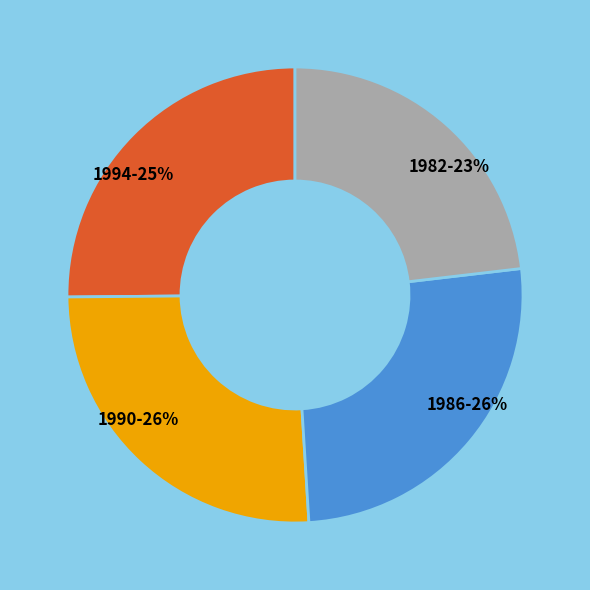

How many segments does this pie chart have?

4